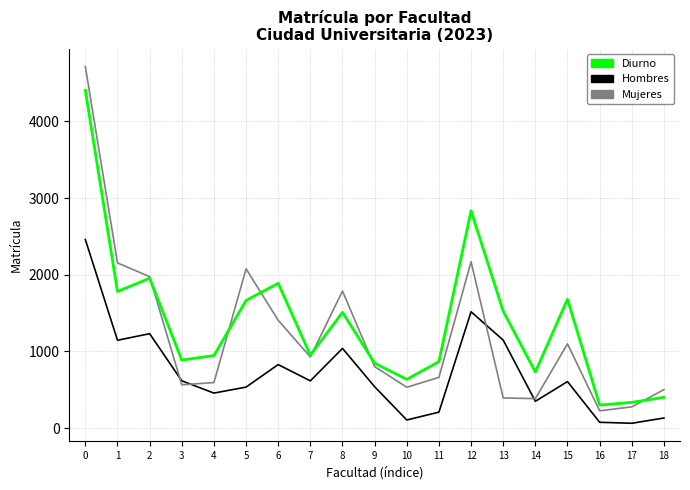

The value of Mujeres at 3 is 564. True or false?

True